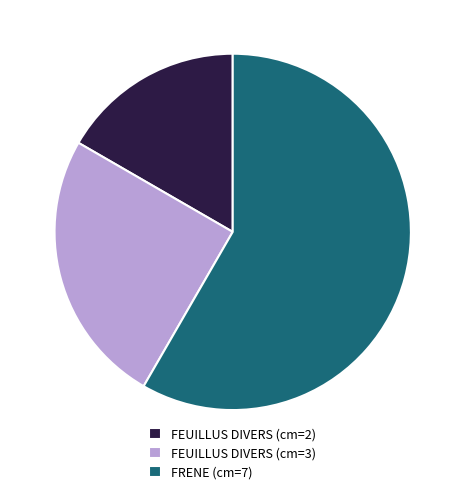

Does FRENE (cm=7) account for over 50% of the chart?

Yes